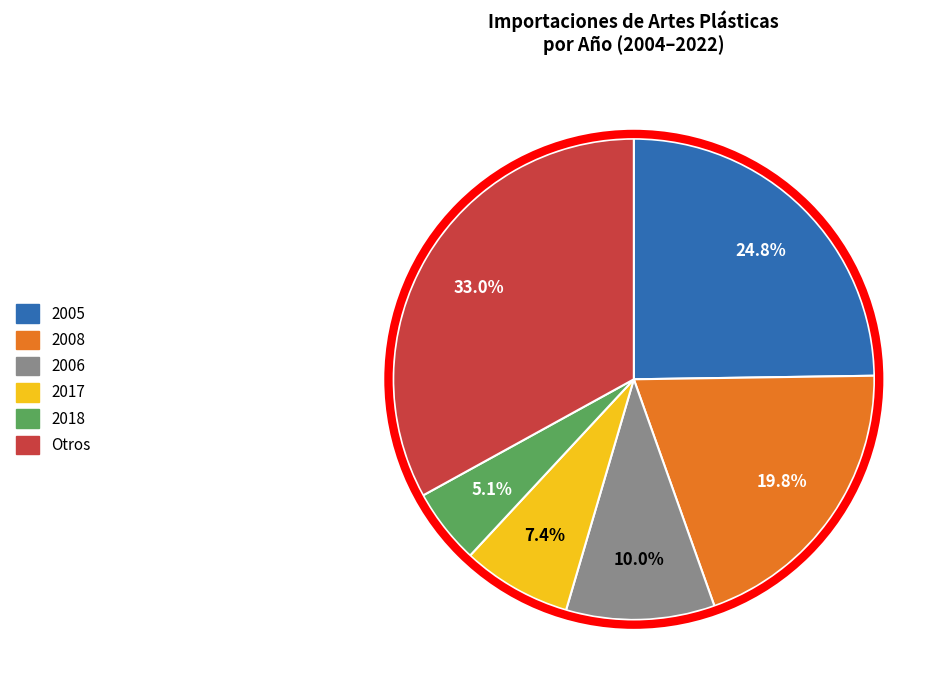

Does any single category account for the majority?

No